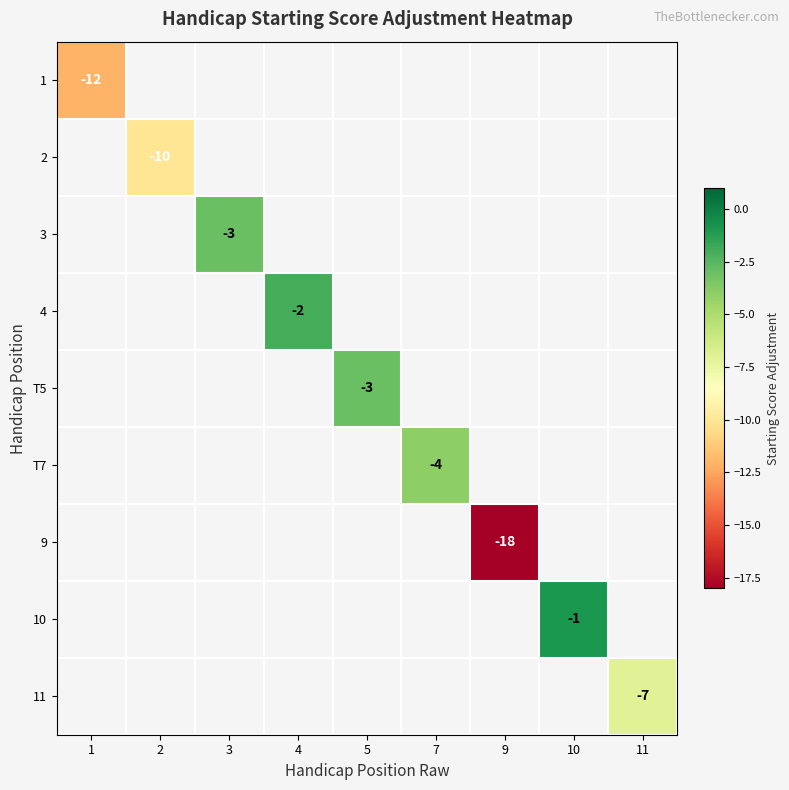

True or false: 11 has a value of -11 at 11.

False